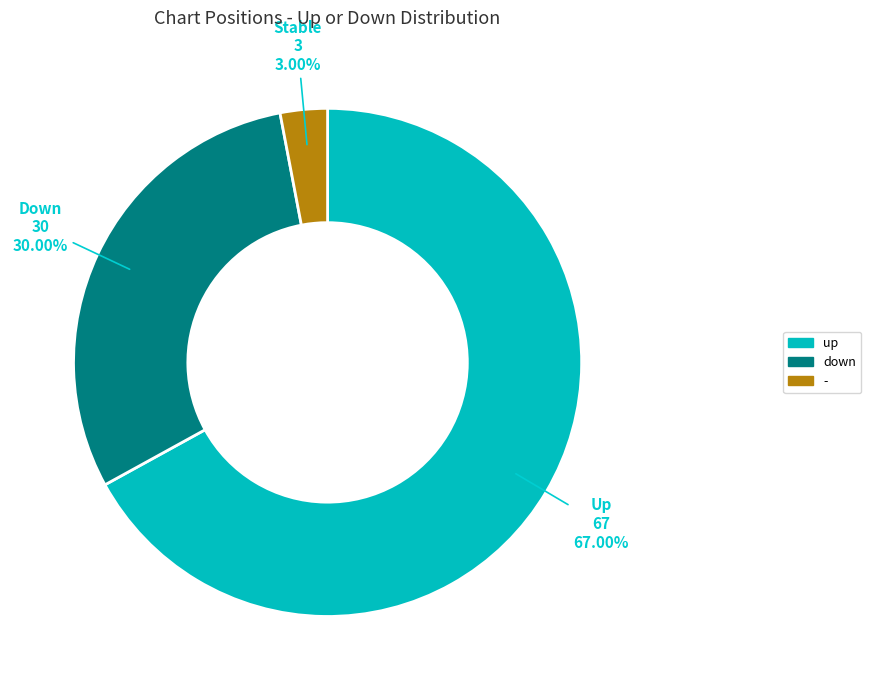

How many segments does this pie chart have?

3